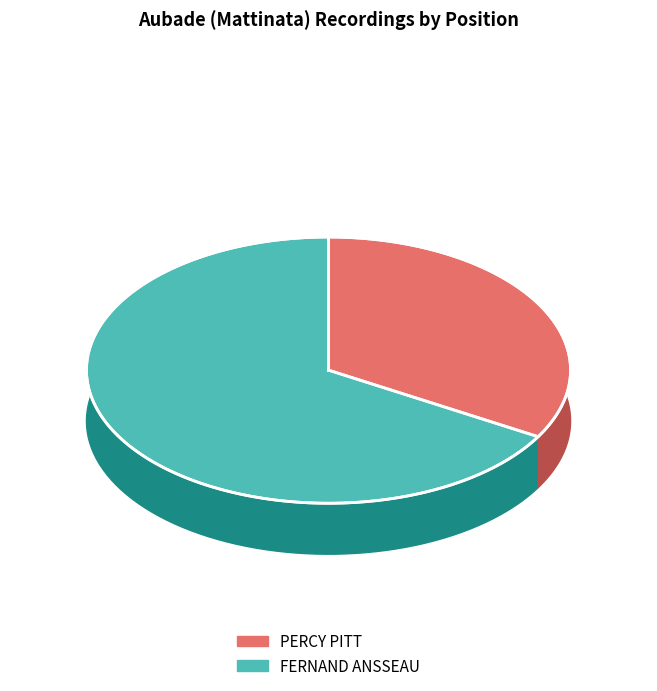

Is it true that Aubade (Mattinata) - PERCY PITT is 33% of the pie?

True